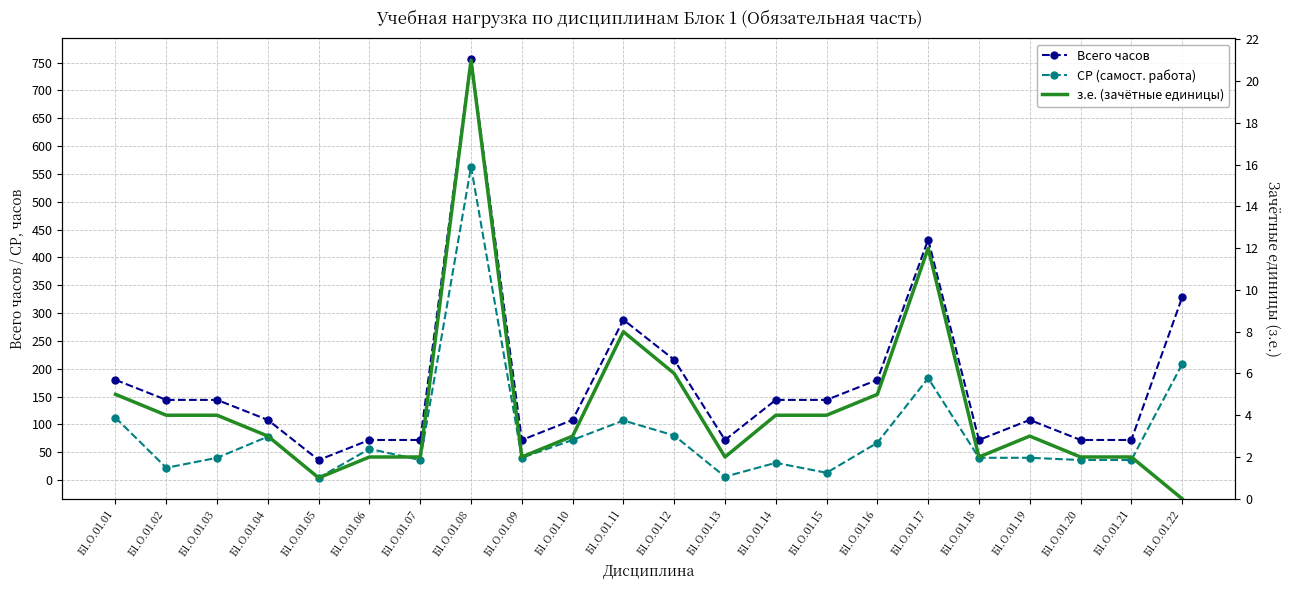

True or false: СР (самост. работа) and з.е. (зачётные единицы) cross at least once.

False